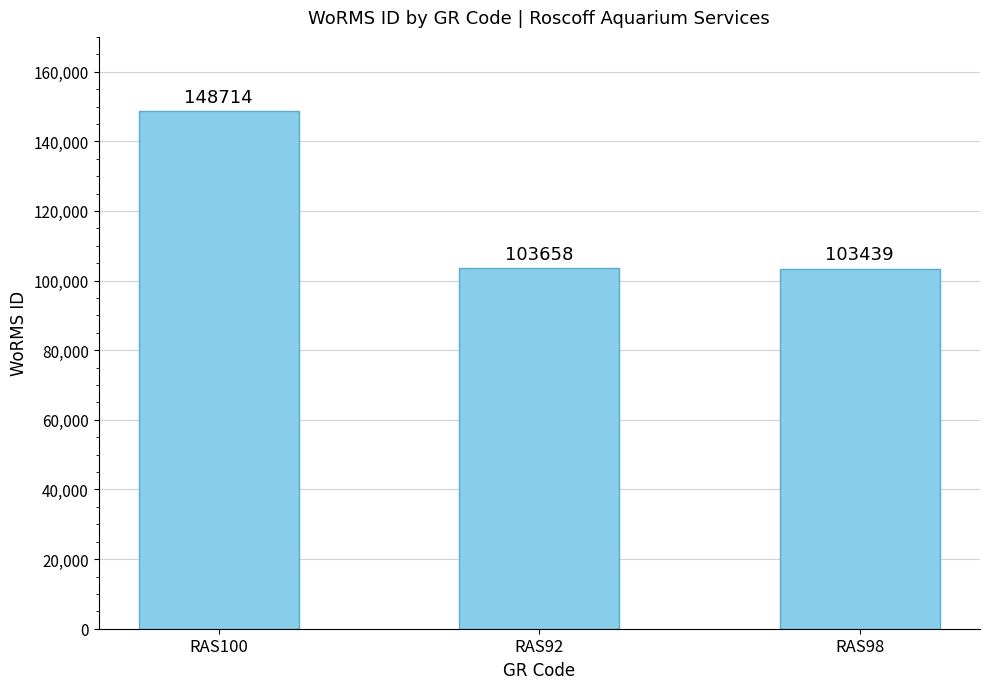

What is the smallest value displayed?

103439